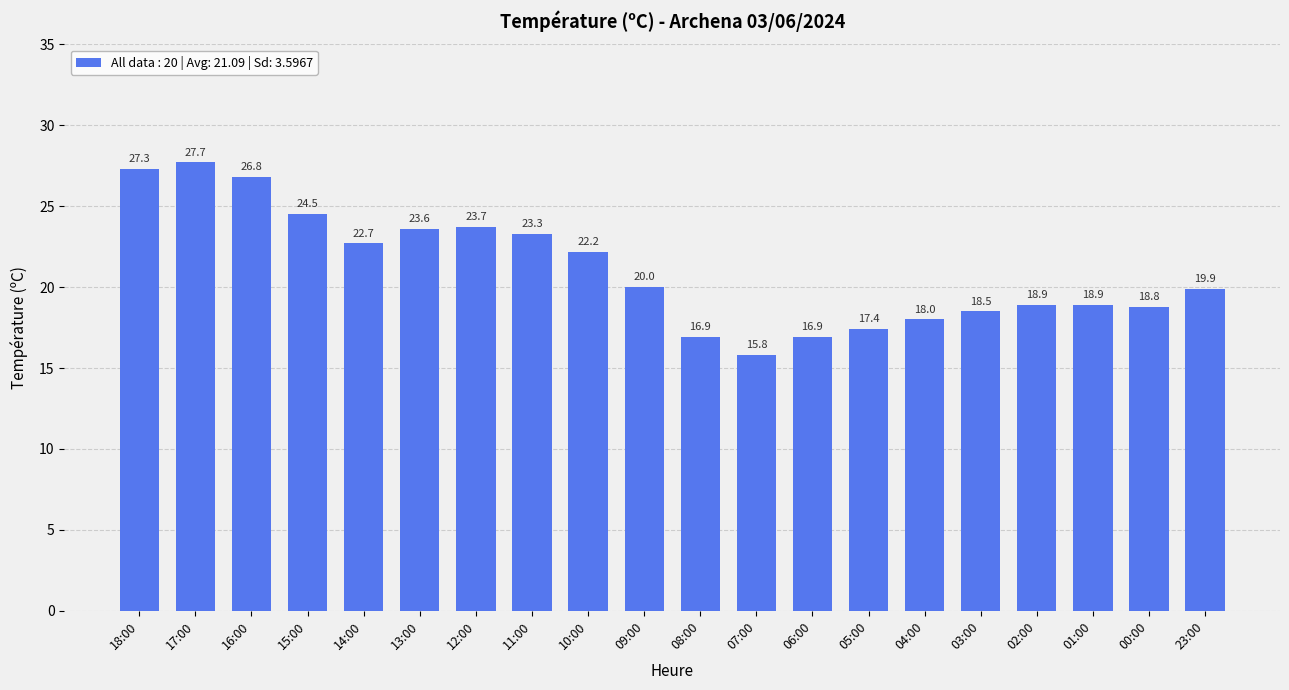

What is the sum of the values at 02:00 and 04:00?

36.9